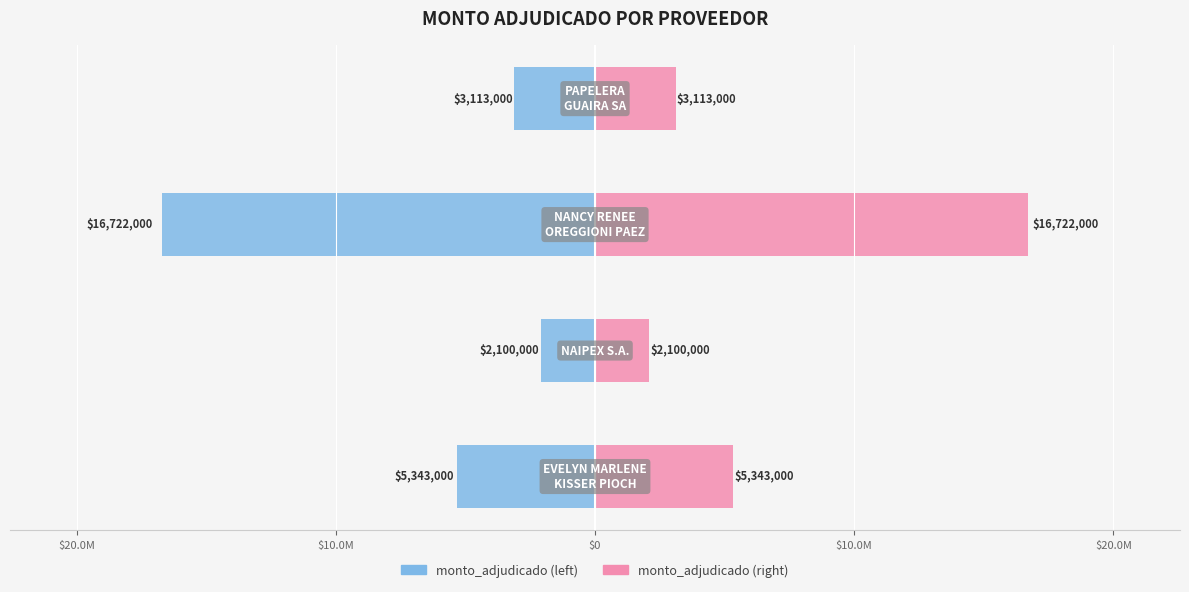

Reading left to right, list all the values displayed in this chart.

monto_adjudicado (left): -5343000	-2100000	-16722000	-3113000
monto_adjudicado (right): 5343000	2100000	16722000	3113000